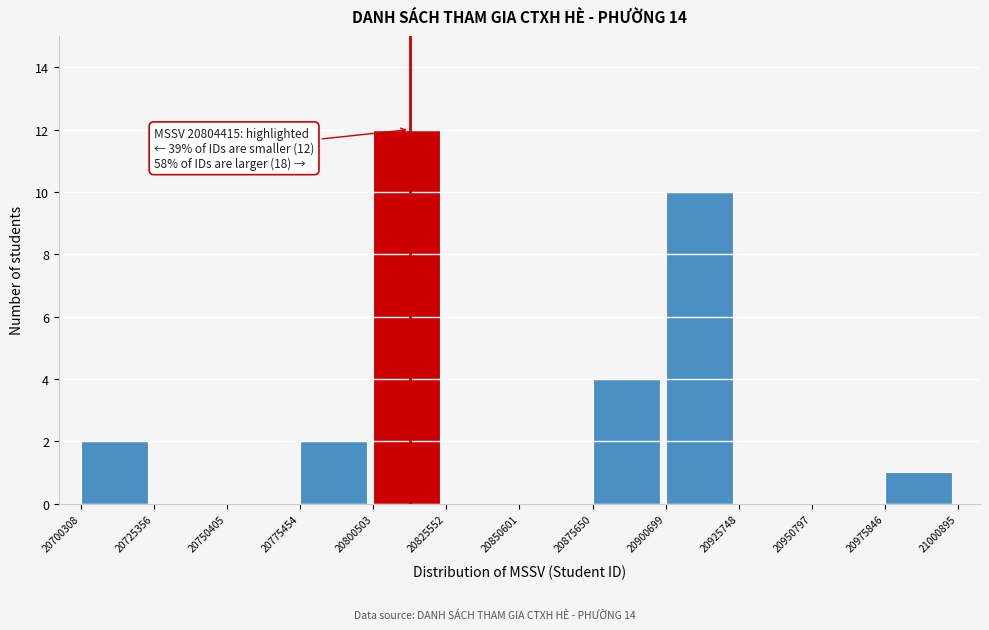

Which range on the x-axis has the tallest bar?

20800503 to 20825552